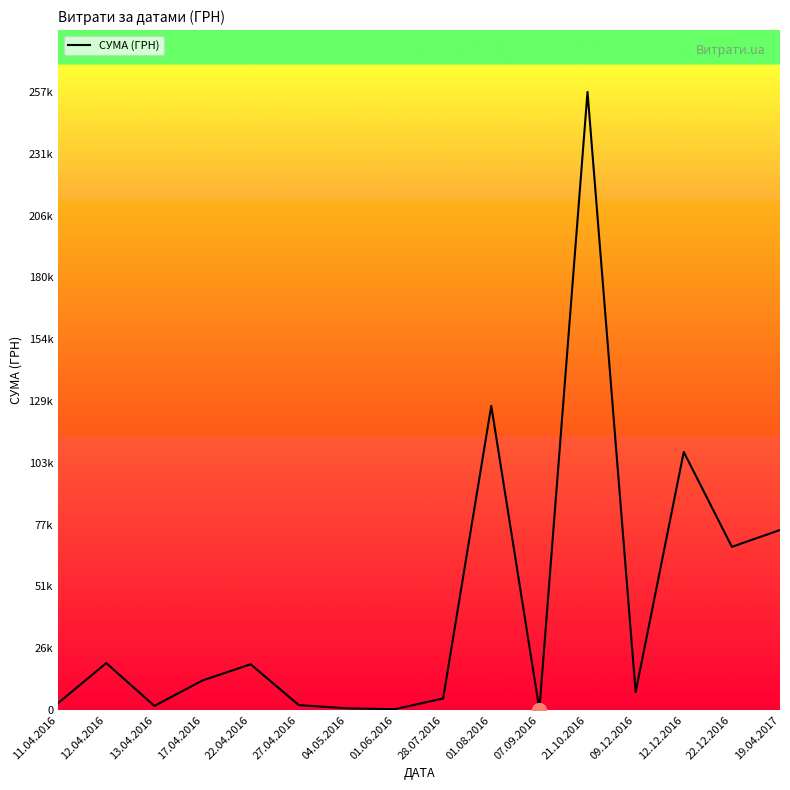

True or false: there are more than 2 points higher than both neighbors.

True